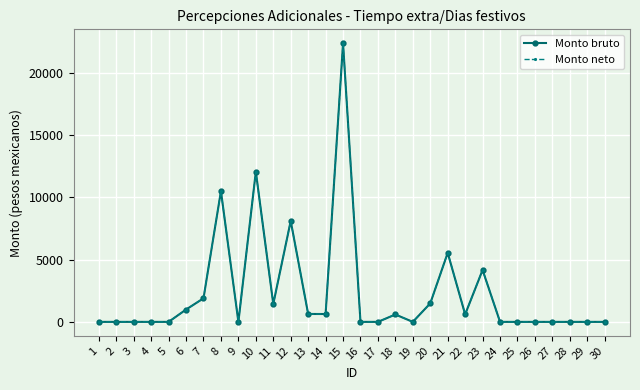

List the series in order of their peak value, highest first.

Monto bruto, Monto neto